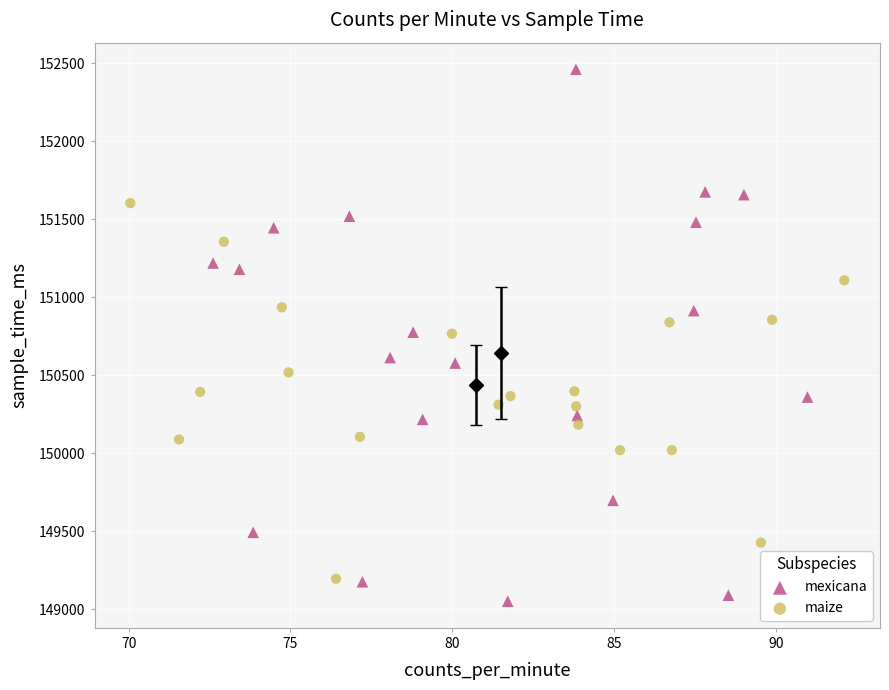

Which series has the widest spread of Y values?

mexicana